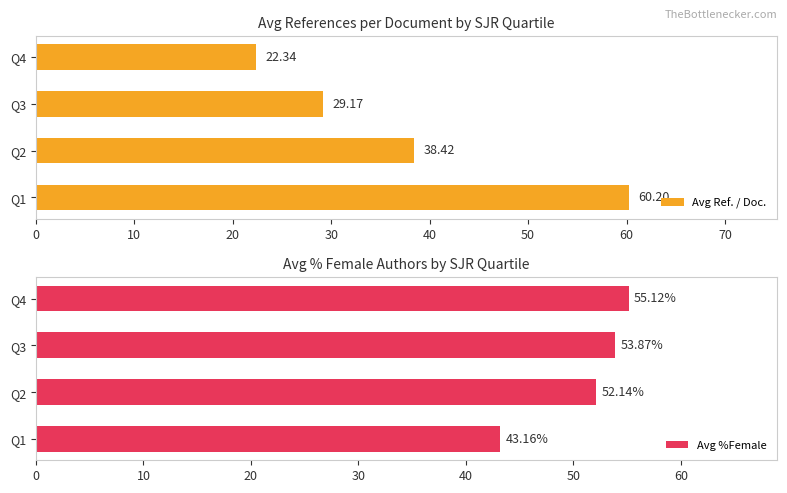

The value of Avg %Female at Q4 is 34.1. True or false?

False